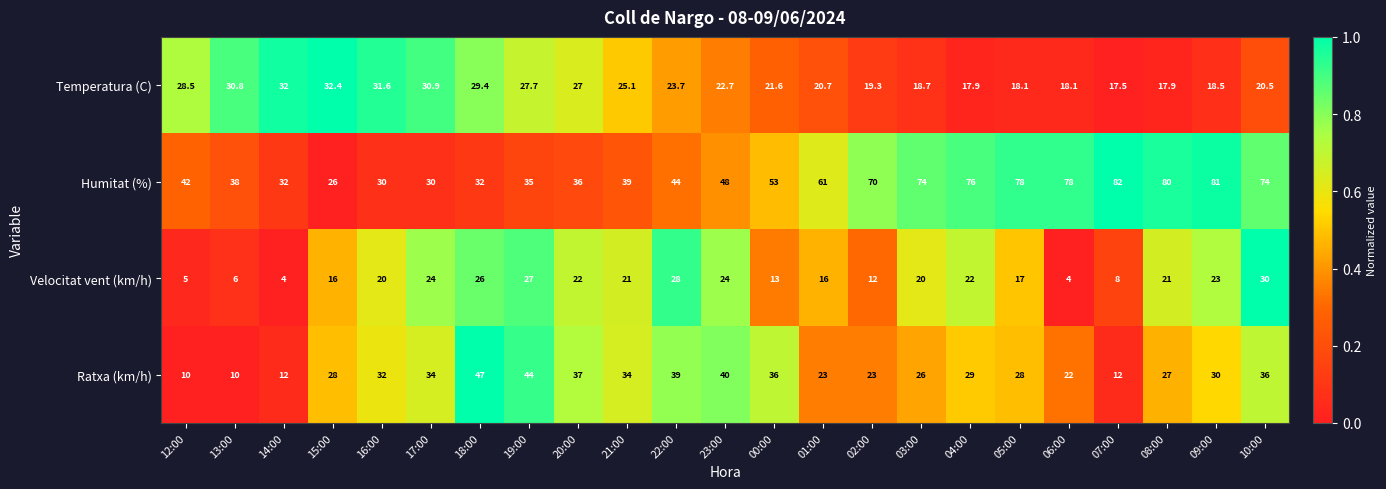

Which label corresponds to the largest value in the chart?

07:00